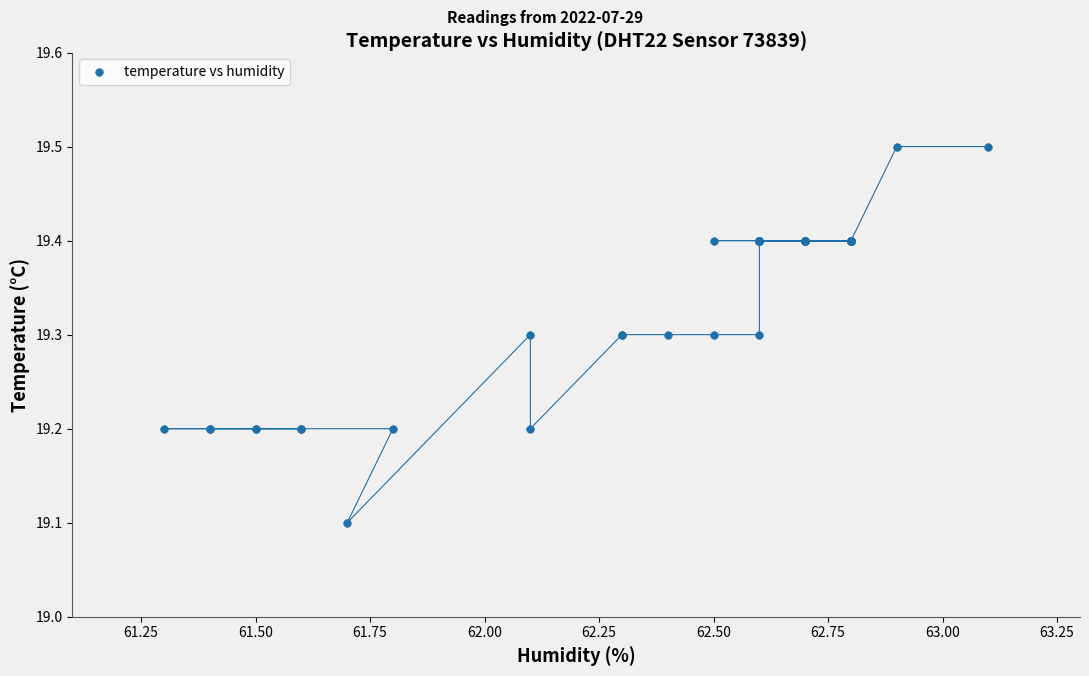

What Y value in the scatter plot is closest to 19?

19.1